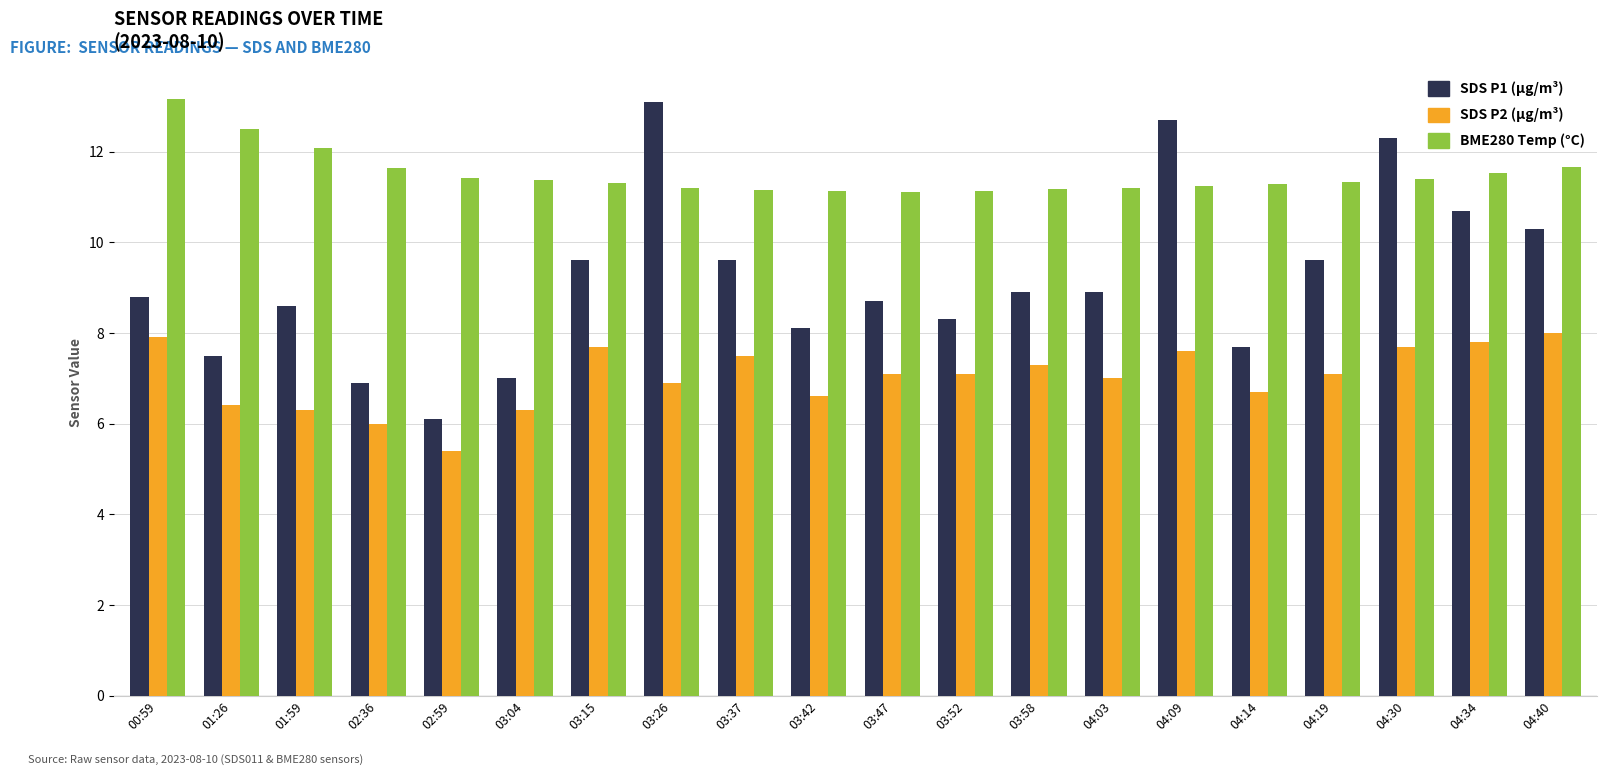

What is the minimum value shown in the chart?

5.4